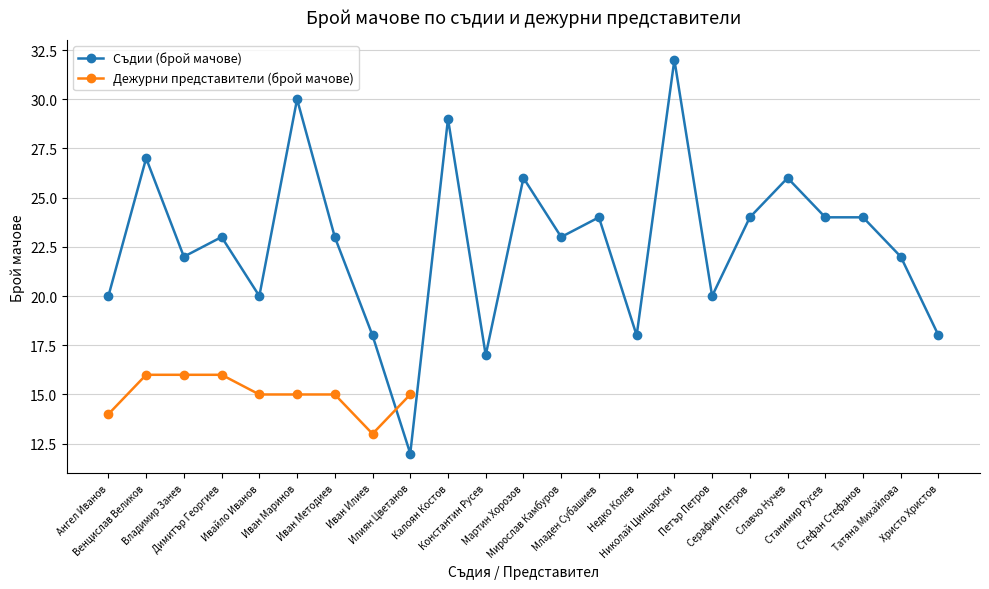

The value of Дежурни представители (брой мачове) at Иван Маринов is 15.0. True or false?

True